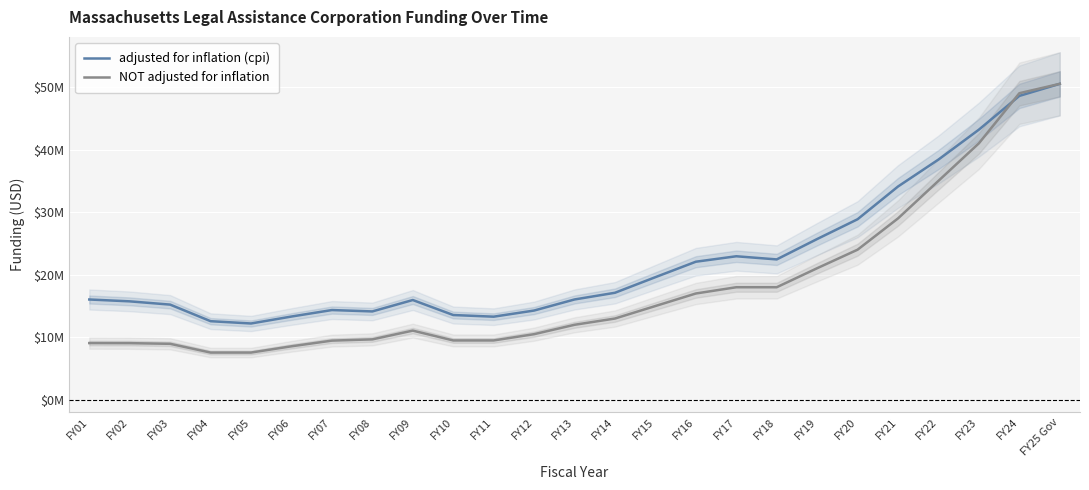

After their last crossing, which series has the higher values: adjusted for inflation (cpi) or NOT adjusted for inflation?

NOT adjusted for inflation